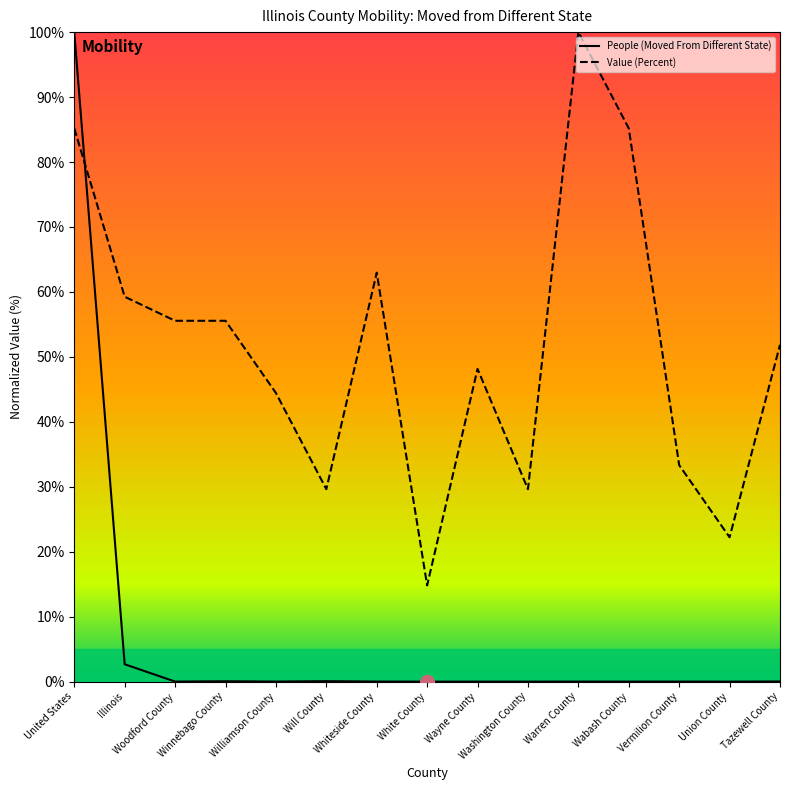

How many intersections are there between People (Moved From Different State) and Value (Percent)?

1